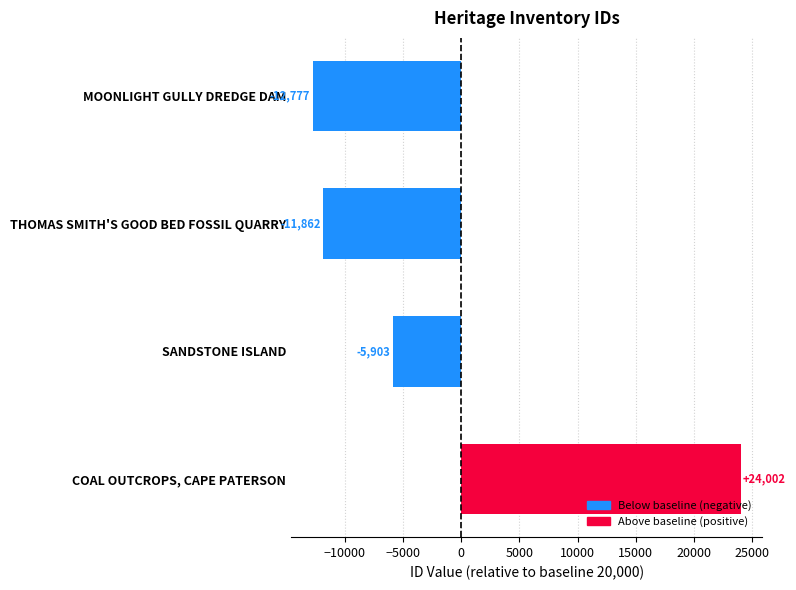

Is it true that the value at SANDSTONE ISLAND is -5903?

True